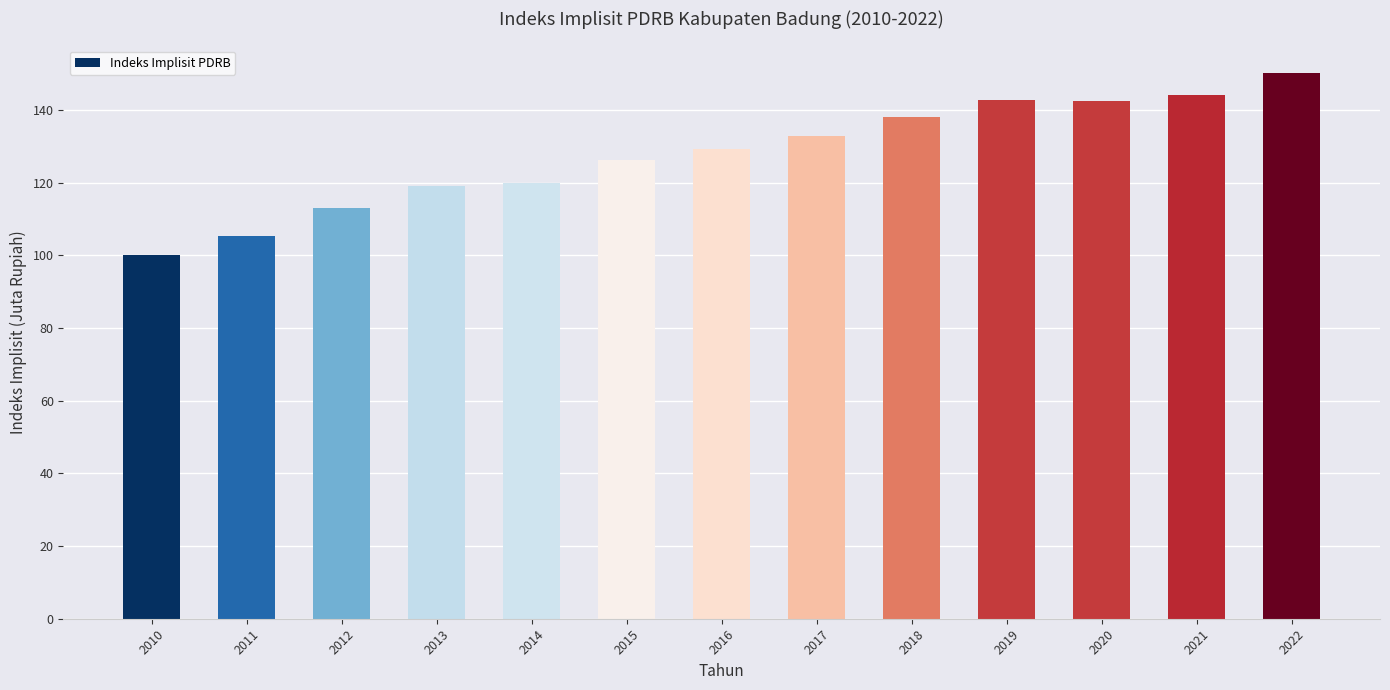

How many data points are less than 129?

6